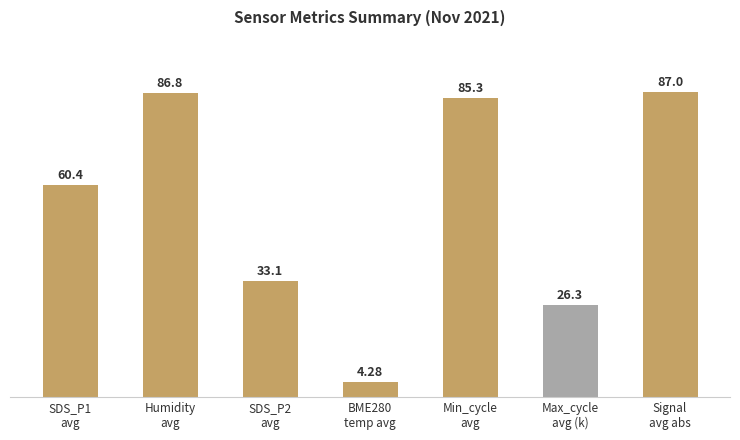

Which has a higher value, BME280
temp avg or Signal
avg abs?

Signal
avg abs